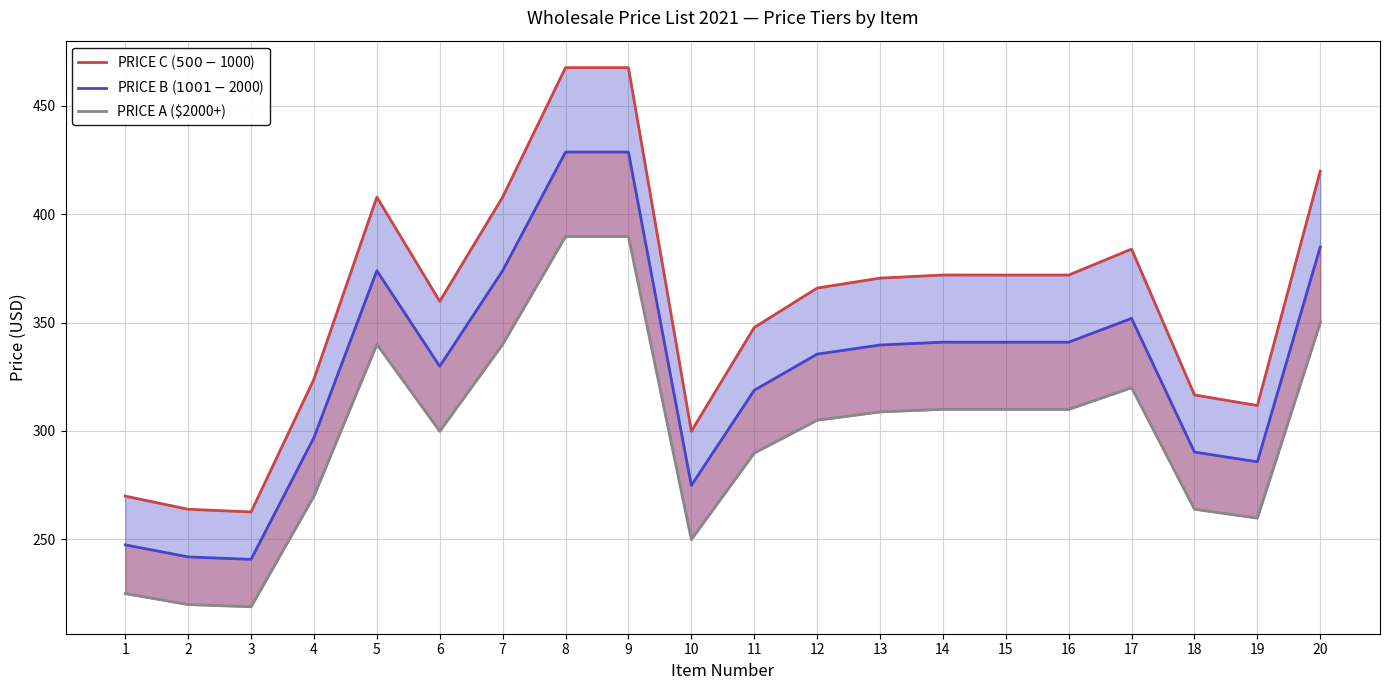

Which category has the highest value across all series?

8